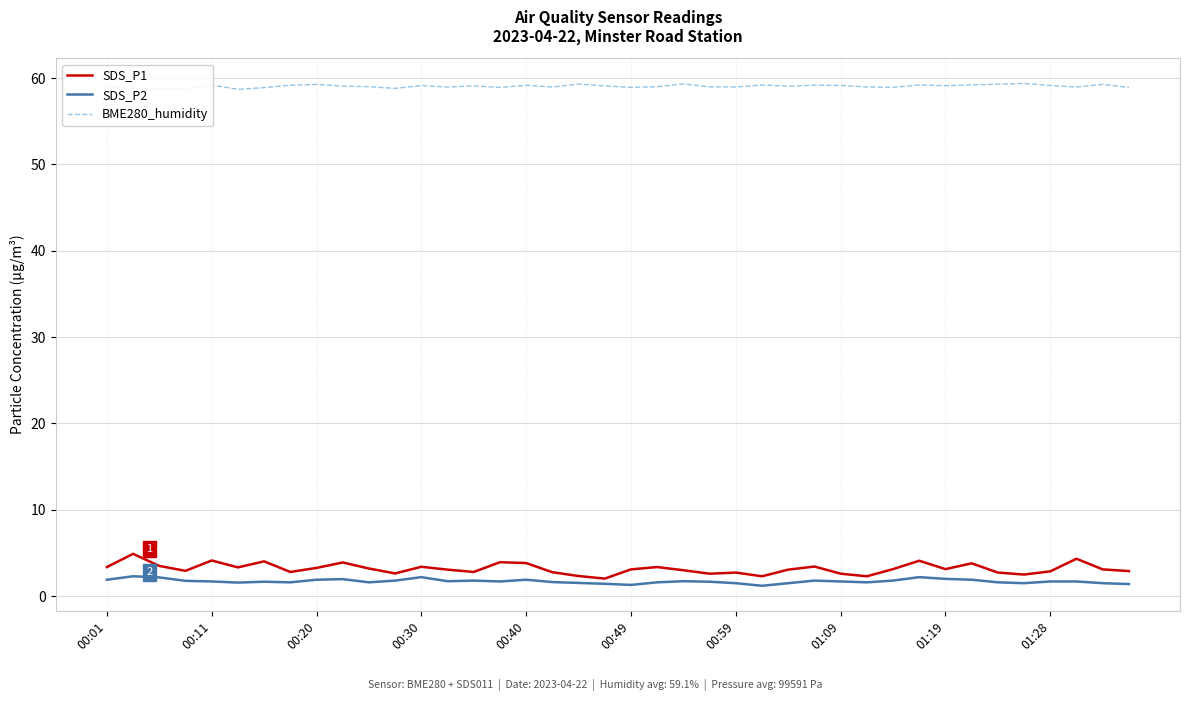

What is the maximum value for SDS_P2?

2.3